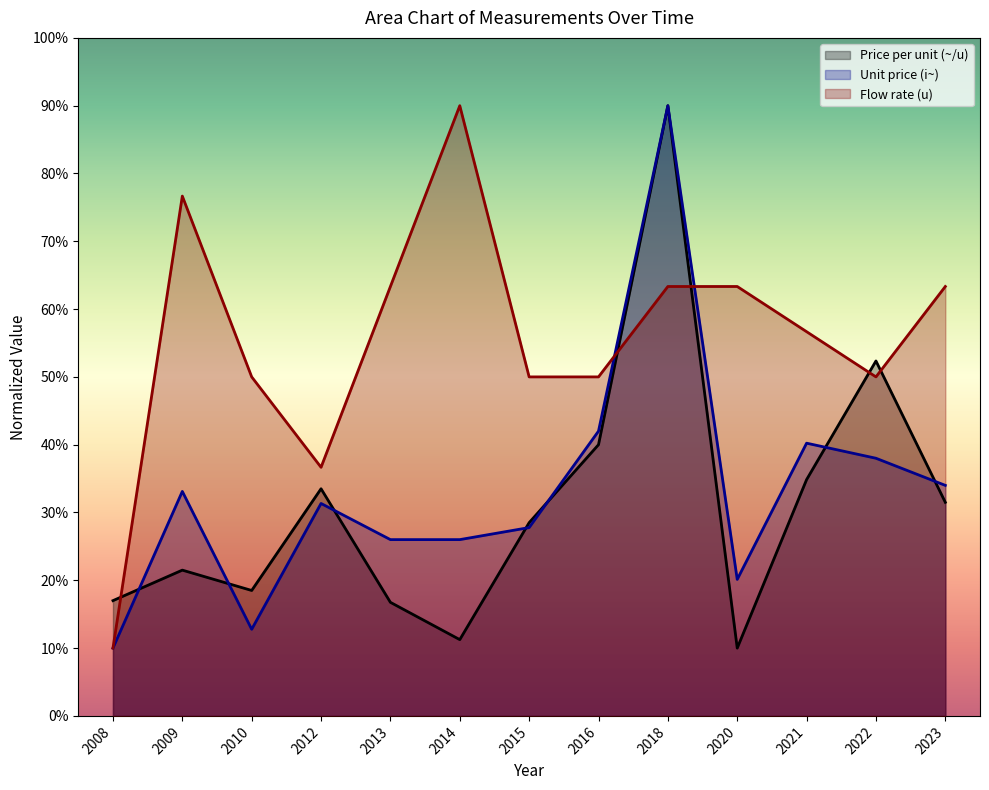

Reading left to right, what are all the values shown in this chart?

Price per unit (~/u): 17.0	21.5	18.5	33.5	16.7	11.2	28.5	40.0	90.0	10.0	34.8	52.3	31.5
Unit price (i~): 10.0	33.1	12.8	31.3	26.0	26.0	27.8	42.0	90.0	20.1	40.2	38.0	34.0
Flow rate (u): 10.0	76.7	50.0	36.7	63.3	90.0	50.0	50.0	63.3	63.3	56.7	50.0	63.3